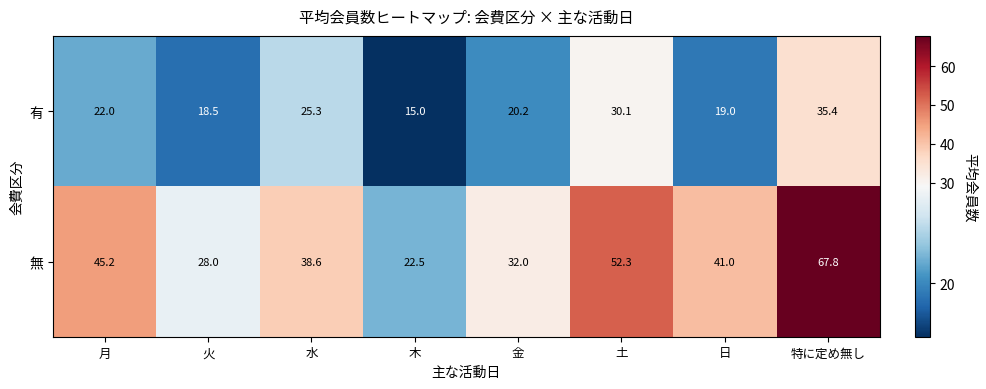

Which series has the largest total across all categories?

無